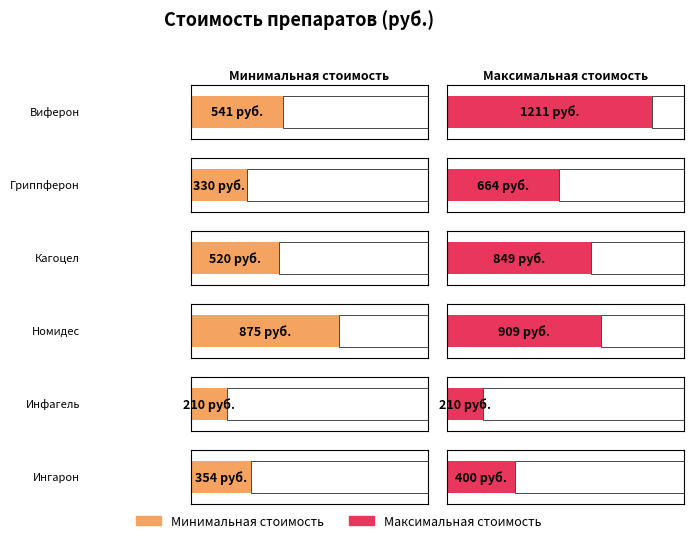

Count the number of data series in this chart.

2